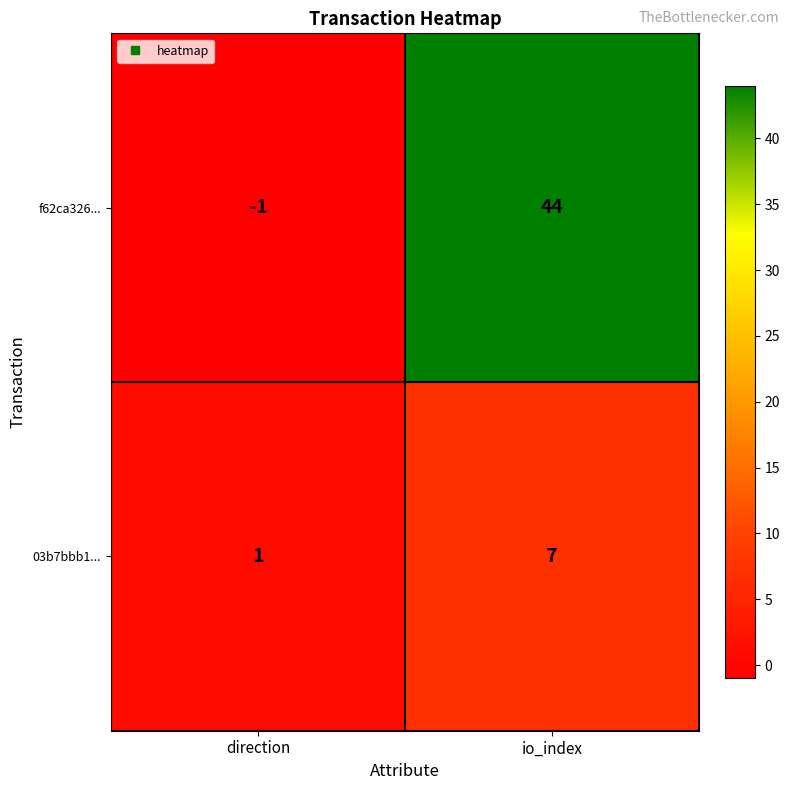

True or false: 03b7bbb1... has a value of 3 at io_index.

False